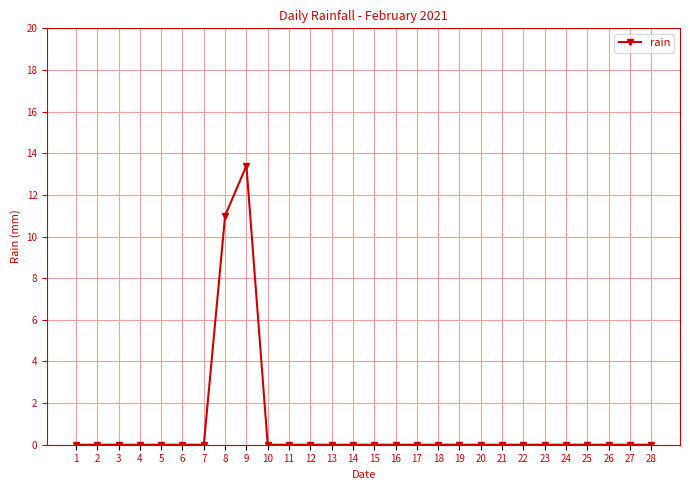

Reading left to right, what are all the values shown in this chart?

0.0	0.0	0.0	0.0	0.0	0.0	0.0	11.0	13.4	0.0	0.0	0.0	0.0	0.0	0.0	0.0	0.0	0.0	0.0	0.0	0.0	0.0	0.0	0.0	0.0	0.0	0.0	0.0